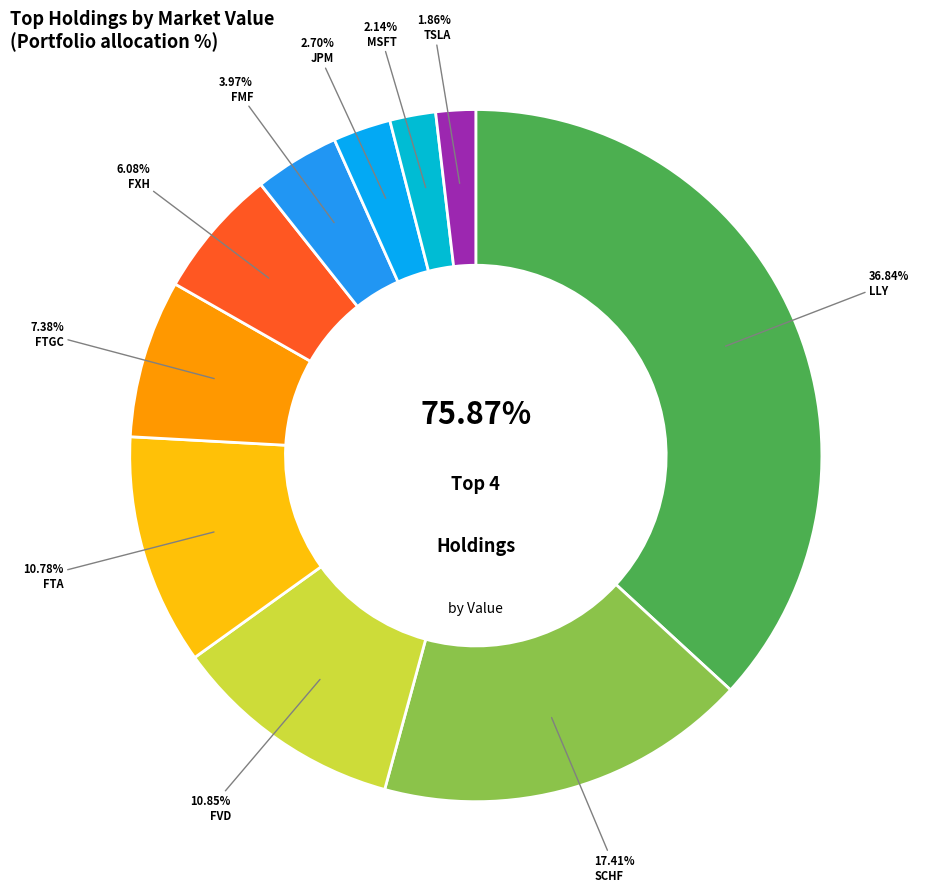

Does LLY account for over 50% of the chart?

No